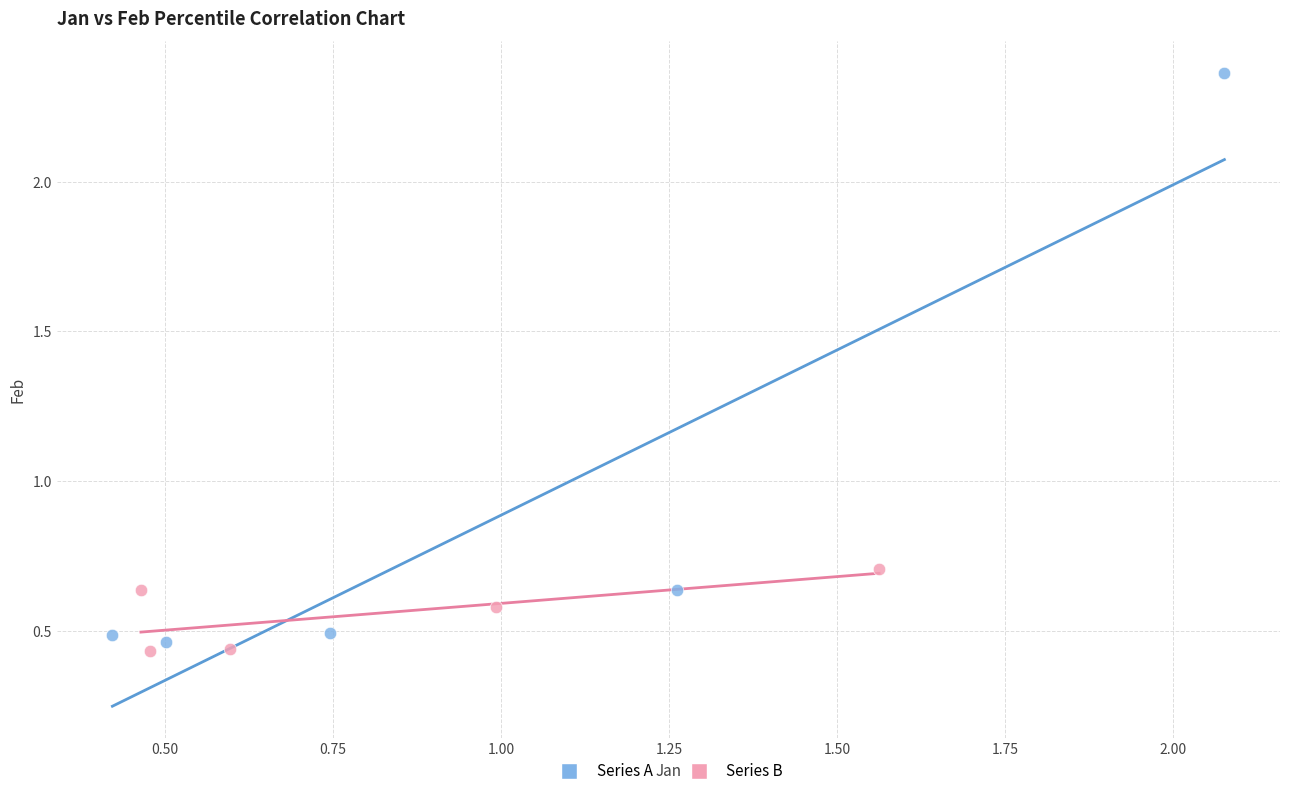

What are all the series names shown in the legend?

Series A, Series B